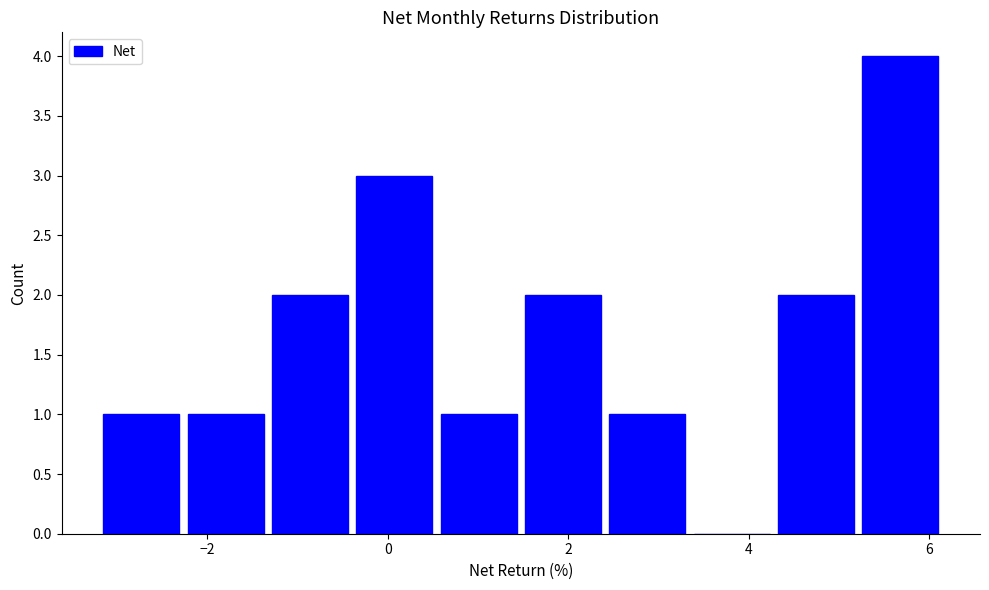

Reading left to right, transcribe this chart: for each bar, give the range it covers on the x-axis and its height. Neither the bar edges nor the heights are printed on the chart, so give them approximately, as read against the axes.

-3.2 to -2.2: 1
-2.2 to -1.4: 1
-1.4 to -0.4: 2
-0.4 to 0.6: 3
0.6 to 1.4: 1
1.4 to 2.4: 2
2.4 to 3.4: 1
3.4 to 4.2: 0
4.2 to 5.2: 2
5.2 to 6.2: 4